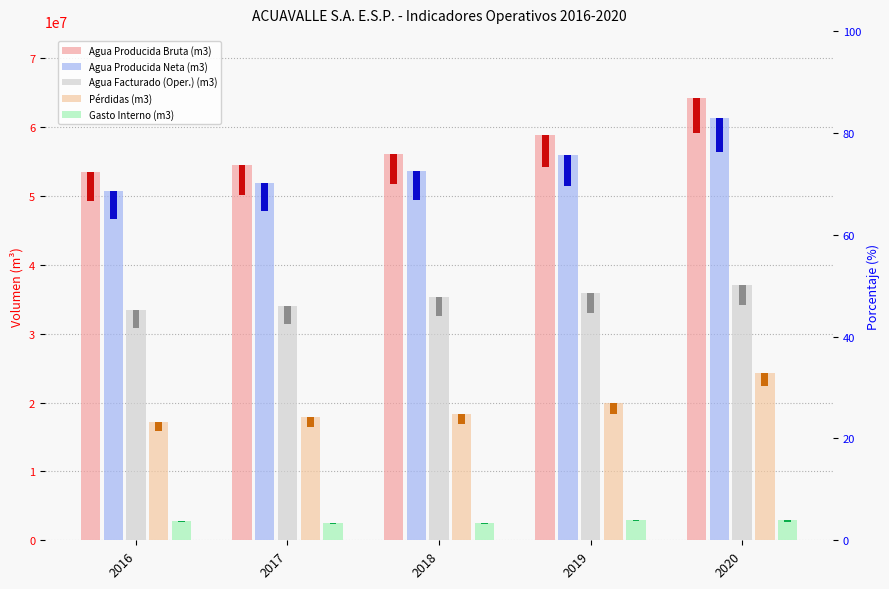

Which category has the highest value across all series?

2020